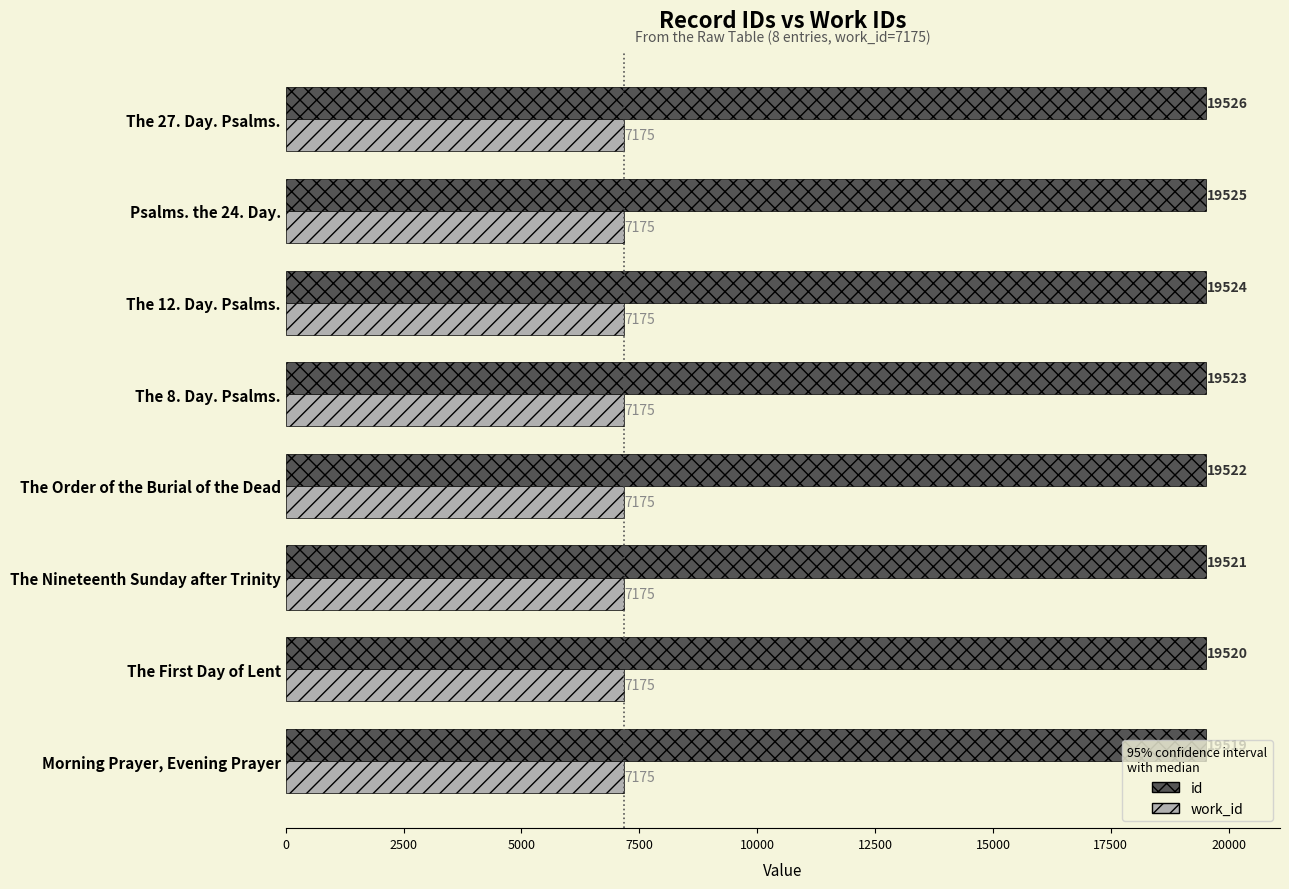

At how many categories does at least one series exceed 15105?

8